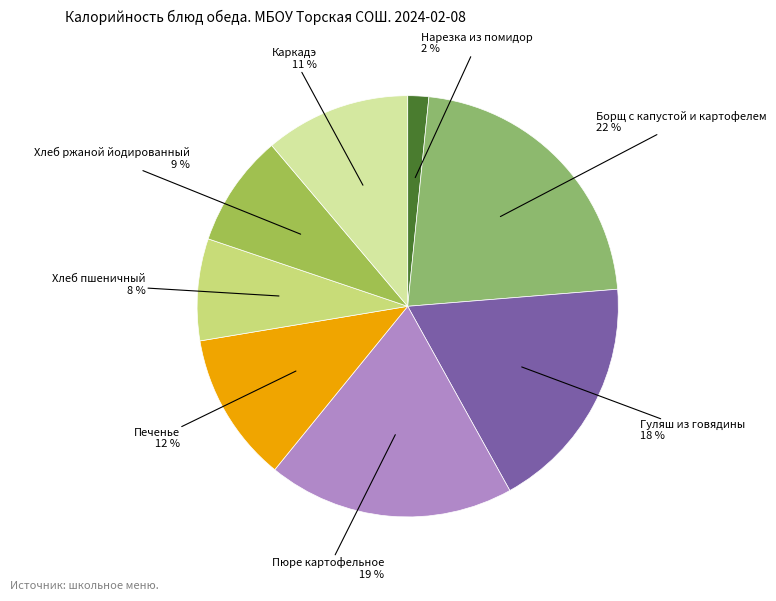

Rank the categories by value from lowest to highest.

Нарезка из помидор, Хлеб пшеничный, Хлеб ржаной йодированный, Каркадэ, Печенье, Гуляш из говядины, Пюре картофельное, Борщ с капустой и картофелем